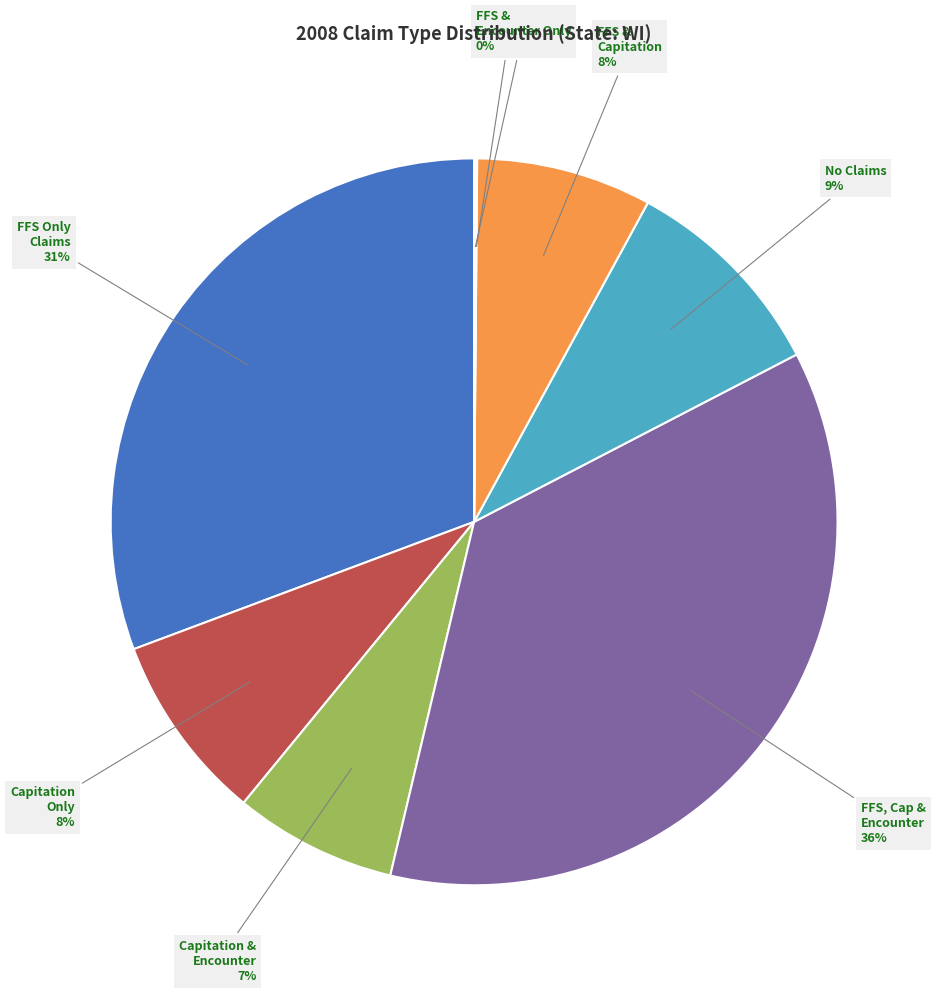

Does any single category account for the majority?

No